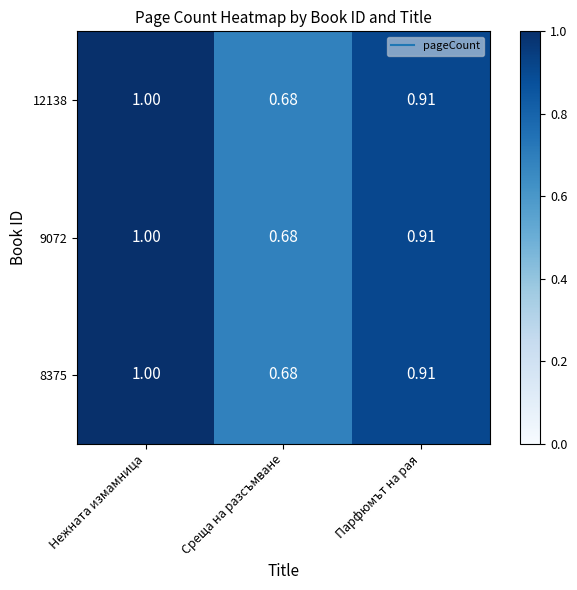

At which category does the chart reach its minimum across all series?

Среща на разсъмване